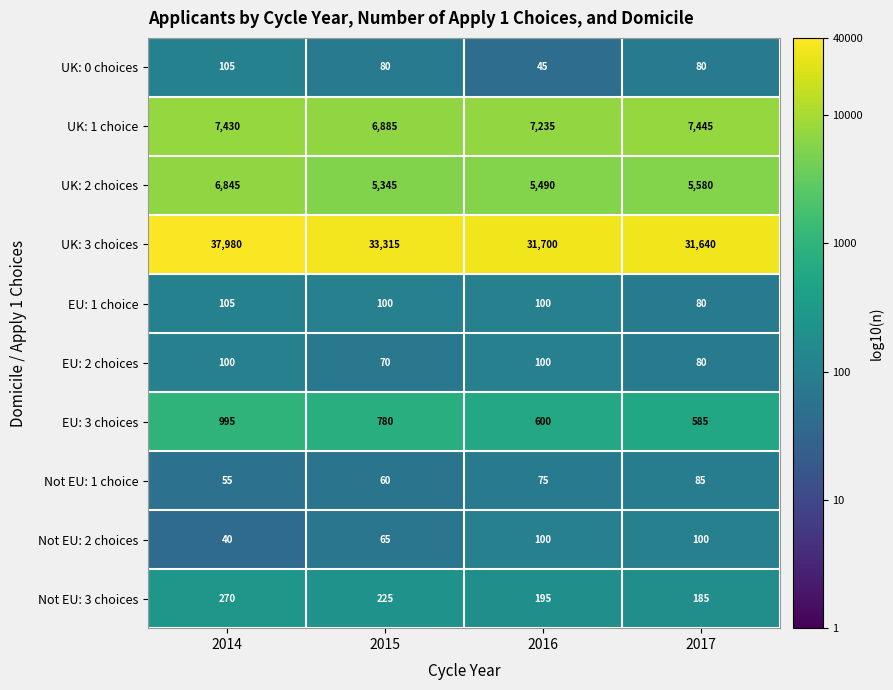

The value of EU: 1 choice at 2016 is 163. True or false?

False